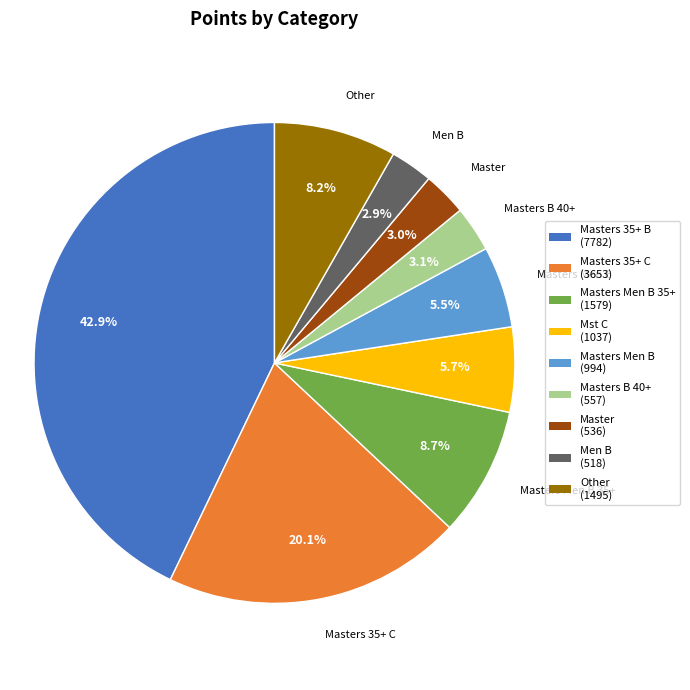

Is there a majority slice in this chart?

No